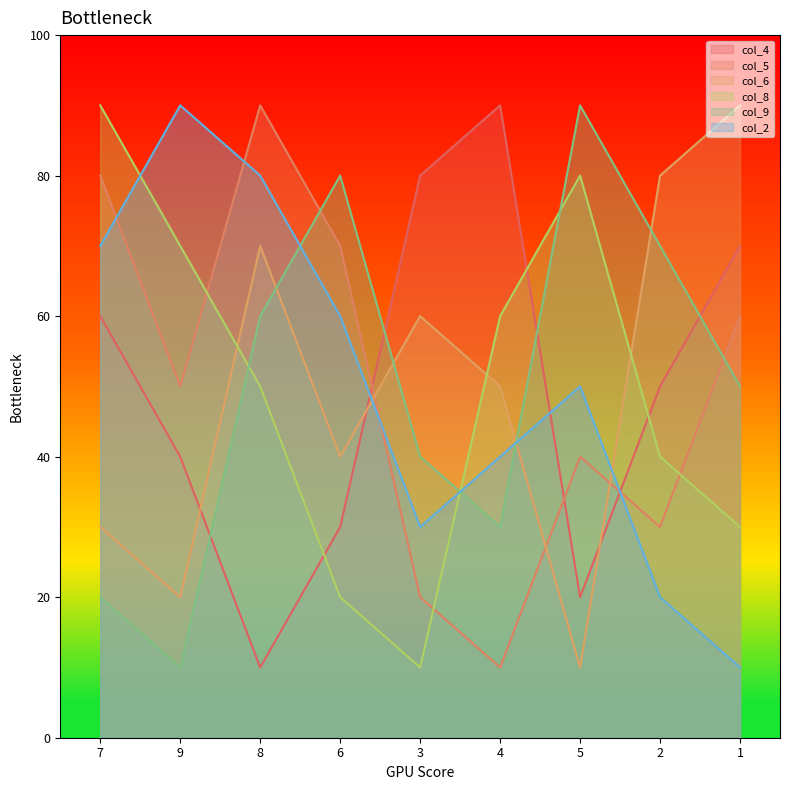

What position from the left is 9?

2